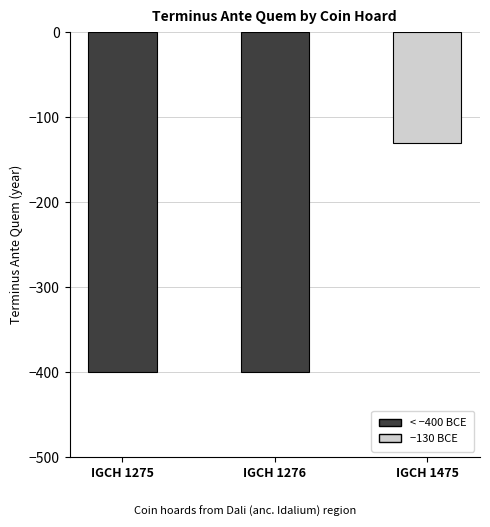

Count the values in the range -400 to -130.

3